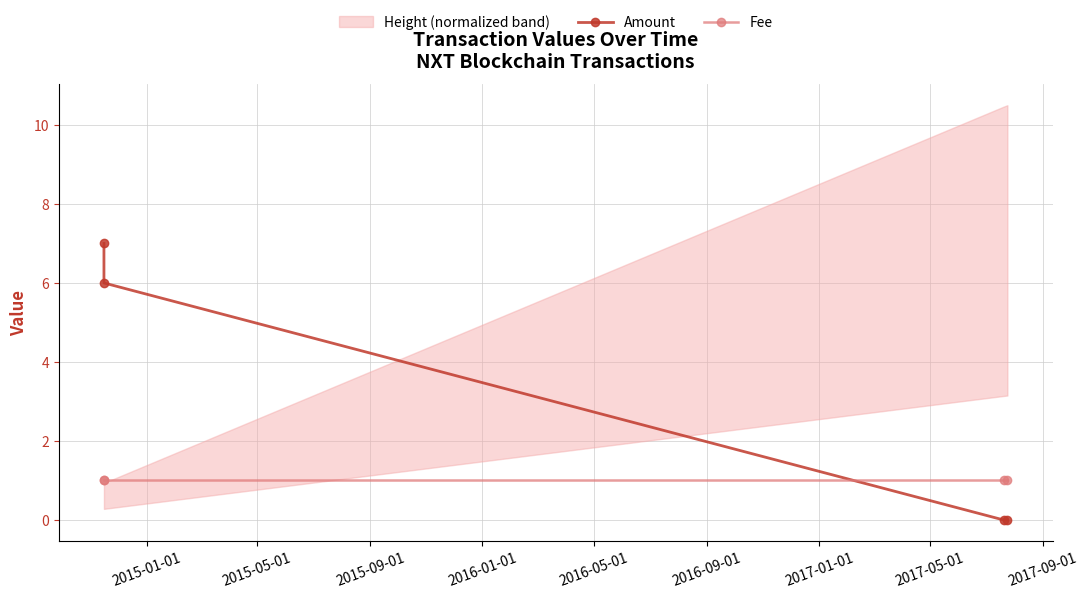

What is the highest value of the Amount series?

7